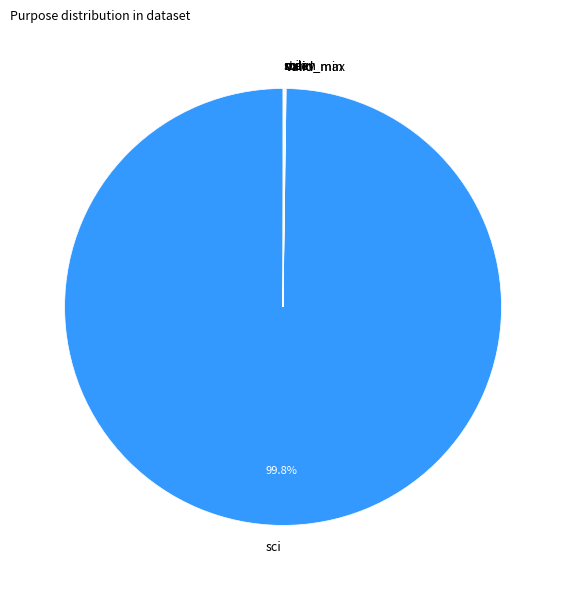

What is the largest slice in the pie chart?

sci